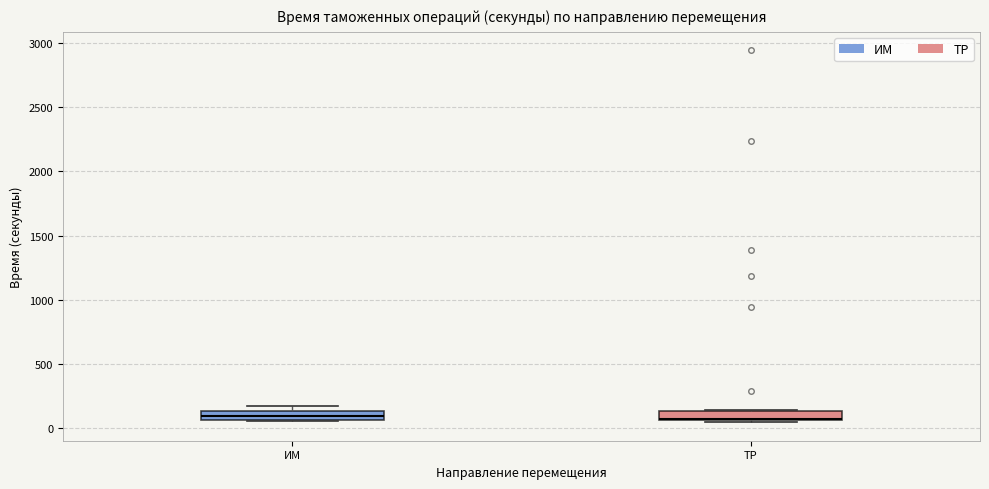

Where is the lower edge of the box for ТР on the y-axis? The values are not printed on the chart, so give them approximately, as read against the axis.

50